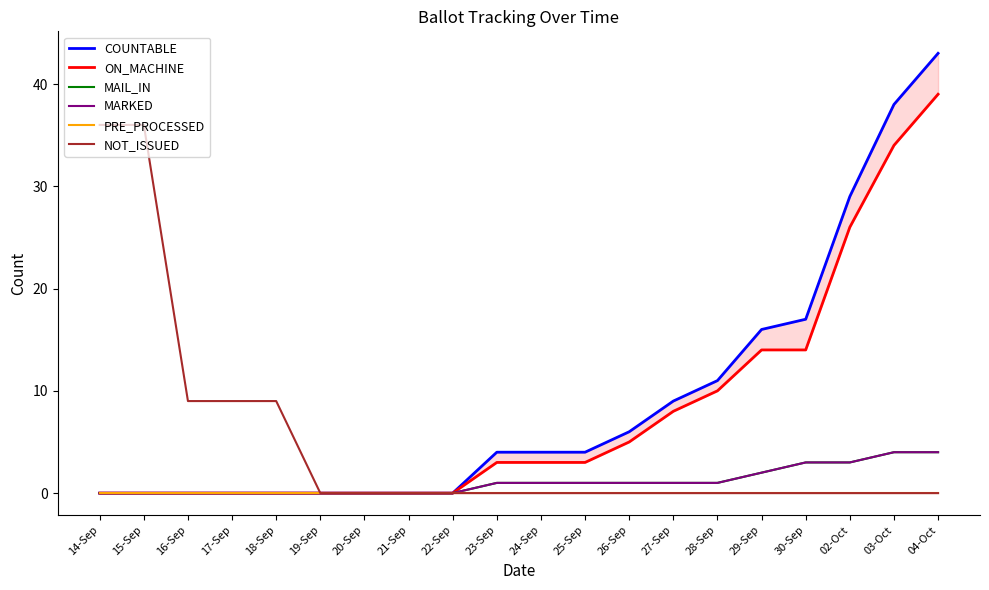

Which series has the widest spread of values?

COUNTABLE